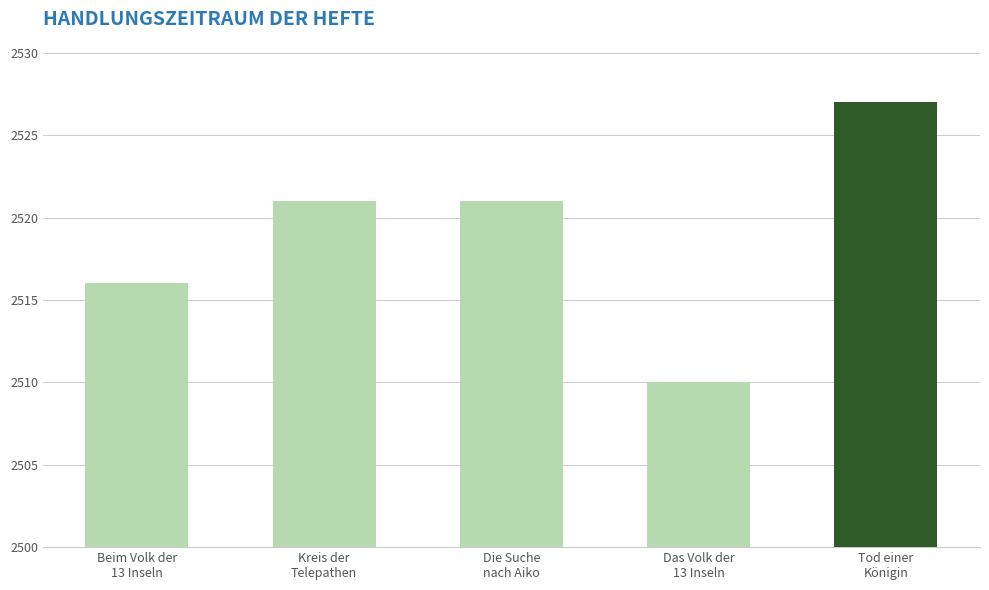

Which category has the lowest value across all series?

Das Volk der
13 Inseln